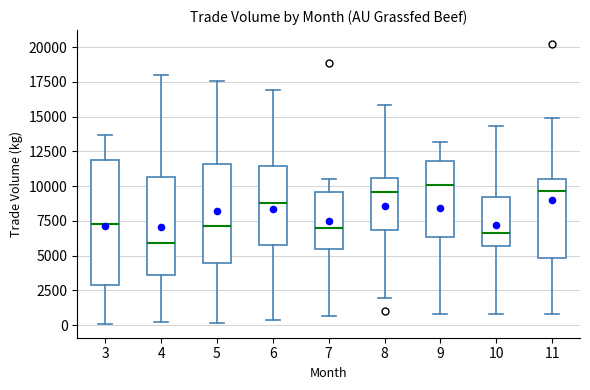

Where does the upper whisker of the box at x = 6 end on the y-axis? The values are not printed on the chart, so give them approximately, as read against the axis.

17000